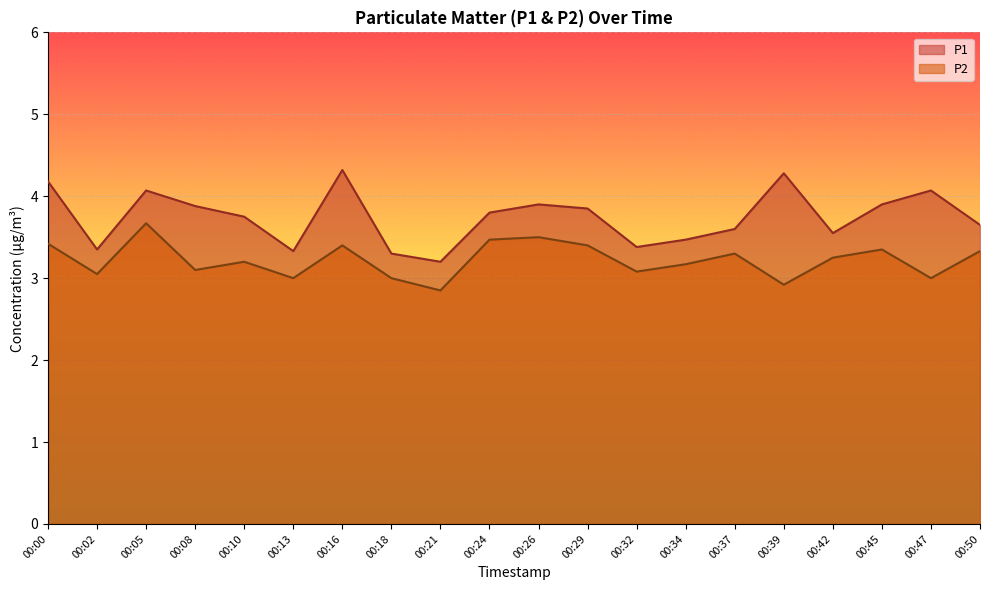

What is the minimum value shown in the chart?

2.9